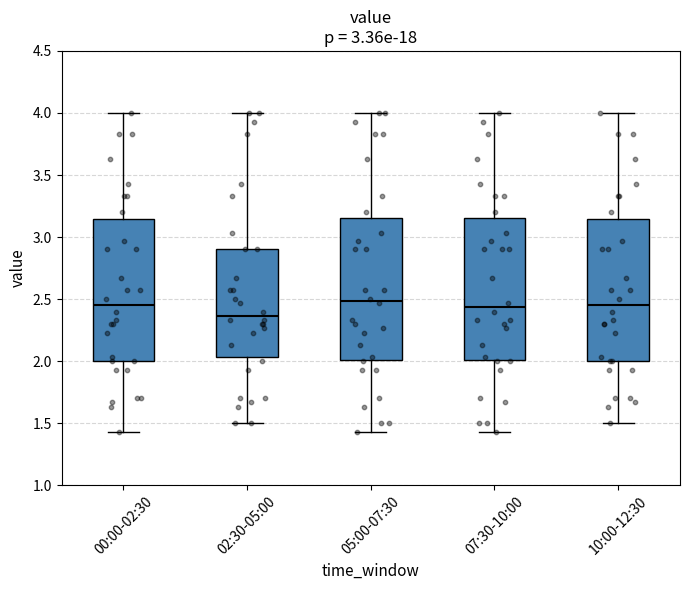

Reading left to right, read every box against the y-axis: the position of its median line, the range the box covers, and the ends of its whiskers. The values are not printed on the chart, so give them approximately, as read against the axis.

00:00-02:30: median 2.45, box 2.00 to 3.15, whiskers 1.45 to 4.00
02:30-05:00: median 2.35, box 2.05 to 2.90, whiskers 1.50 to 4.00
05:00-07:30: median 2.50, box 2.00 to 3.15, whiskers 1.45 to 4.00
07:30-10:00: median 2.45, box 2.00 to 3.15, whiskers 1.45 to 4.00
10:00-12:30: median 2.45, box 2.00 to 3.15, whiskers 1.50 to 4.00